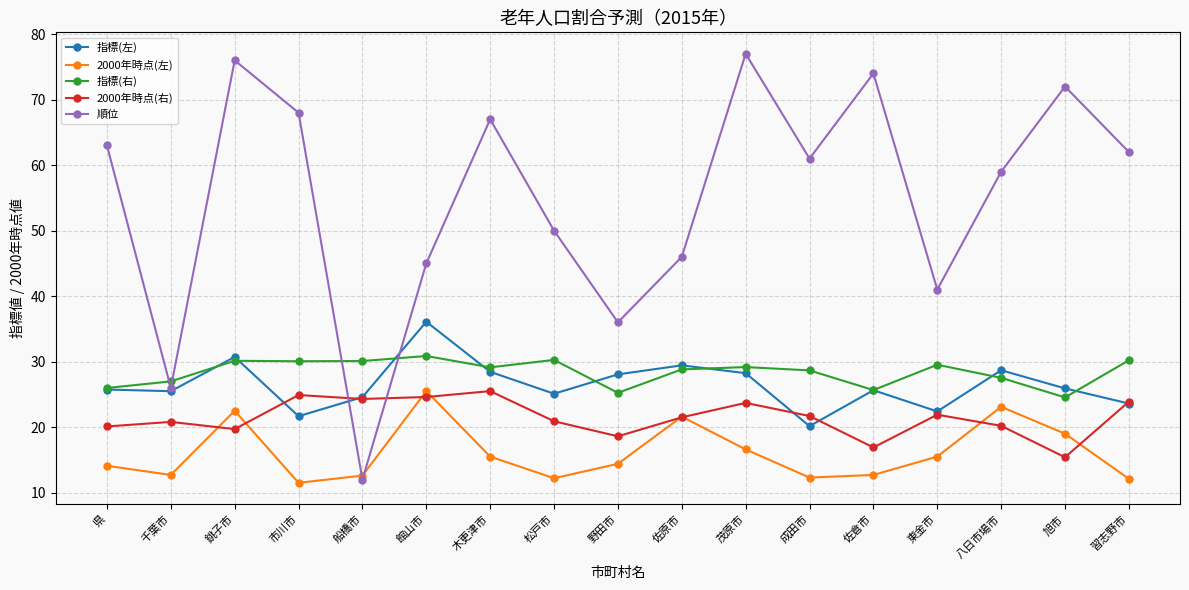

The value of 指標(左) at 東金市 is 22.4. True or false?

True